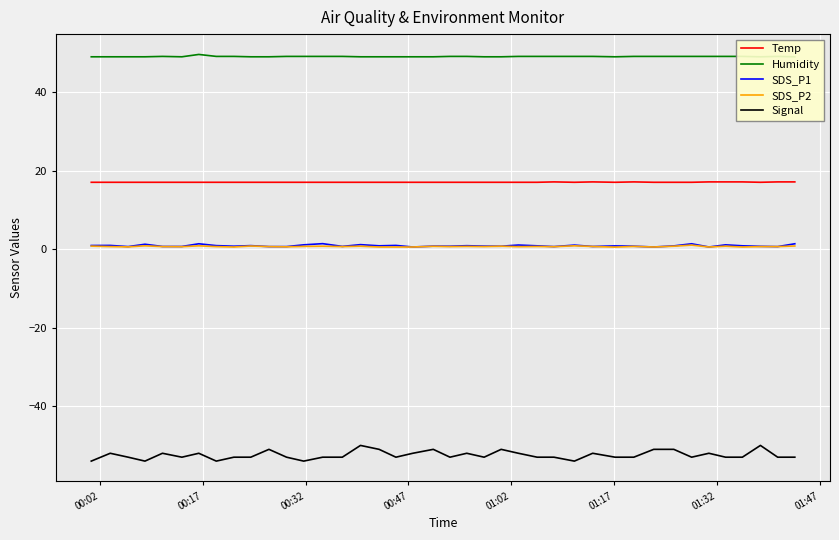

Reading right to left, what are all the values shown in this chart?

Temp: 17.2	17.2	17.1	17.2	17.2	17.2	17.1	17.1	17.1	17.2	17.1	17.2	17.1	17.2	17.1	17.1	17.1	17.1	17.1	17.1	17.1	17.1	17.1	17.1	17.1	17.1	17.1	17.1	17.1	17.1	17.1	17.1	17.1	17.1	17.1	17.1	17.1	17.1	17.1	17.1
Humidity: 49.1	49.2	49.1	49.2	49.2	49.2	49.2	49.2	49.2	49.2	49.1	49.2	49.2	49.2	49.2	49.2	49.1	49.1	49.2	49.2	49.1	49.1	49.1	49.1	49.1	49.2	49.2	49.2	49.2	49.1	49.1	49.2	49.2	49.7	49.1	49.2	49.1	49.1	49.1	49.1
SDS_P1: 1.4	0.7	0.8	0.9	1.1	0.6	1.4	0.9	0.6	0.8	0.9	0.7	1.1	0.7	0.9	1.1	0.8	0.8	0.9	0.8	0.8	0.6	1.0	0.9	1.2	0.8	1.4	1.1	0.7	0.7	0.9	0.8	0.9	1.4	0.7	0.7	1.3	0.7	1.0	1.0
SDS_P2: 0.8	0.7	0.7	0.6	0.8	0.6	1.1	0.8	0.6	0.8	0.6	0.7	0.9	0.7	0.7	0.7	0.8	0.7	0.8	0.7	0.8	0.6	0.6	0.6	0.8	0.7	0.8	0.8	0.7	0.7	0.8	0.6	0.7	0.9	0.7	0.7	0.9	0.6	0.7	0.8
Signal: -53.0	-53.0	-50.0	-53.0	-53.0	-52.0	-53.0	-51.0	-51.0	-53.0	-53.0	-52.0	-54.0	-53.0	-53.0	-52.0	-51.0	-53.0	-52.0	-53.0	-51.0	-52.0	-53.0	-51.0	-50.0	-53.0	-53.0	-54.0	-53.0	-51.0	-53.0	-53.0	-54.0	-52.0	-53.0	-52.0	-54.0	-53.0	-52.0	-54.0